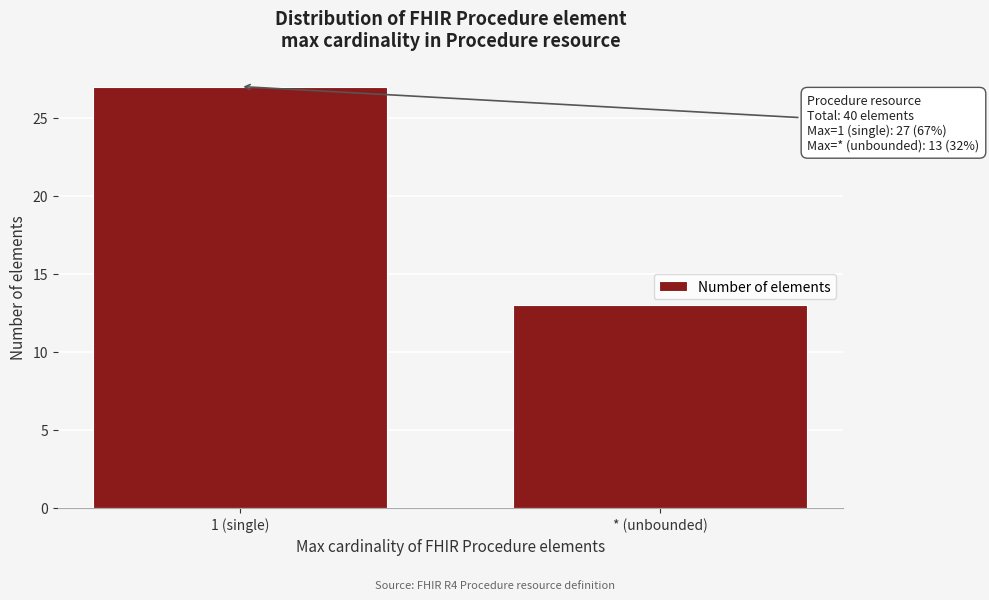

Reading left to right, extract all data points from this chart.

1 (single)=27	* (unbounded)=13